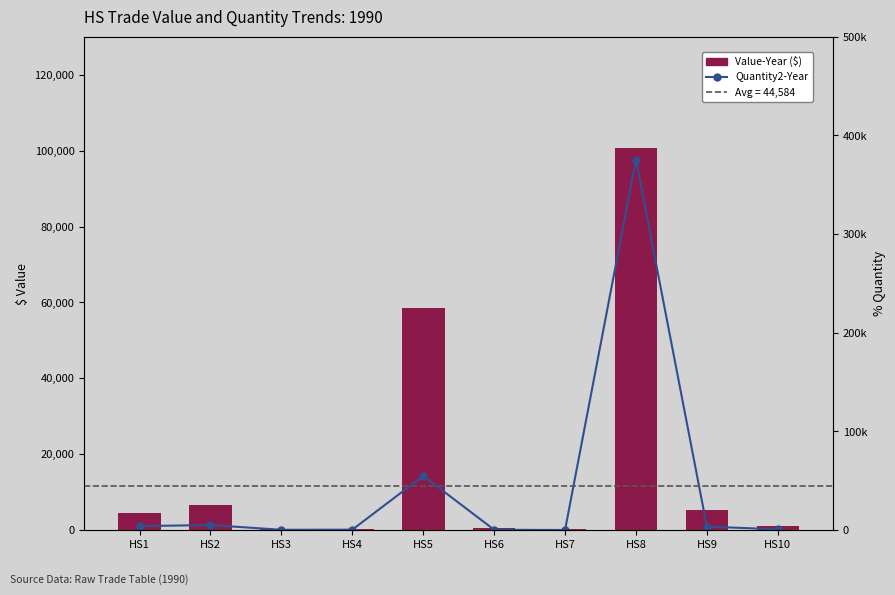

Which category has the highest value in the Quantity2-Year series?

HS8